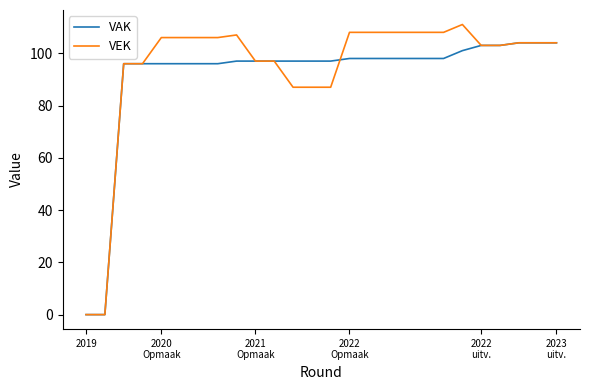

Which series has the widest spread of values?

VEK